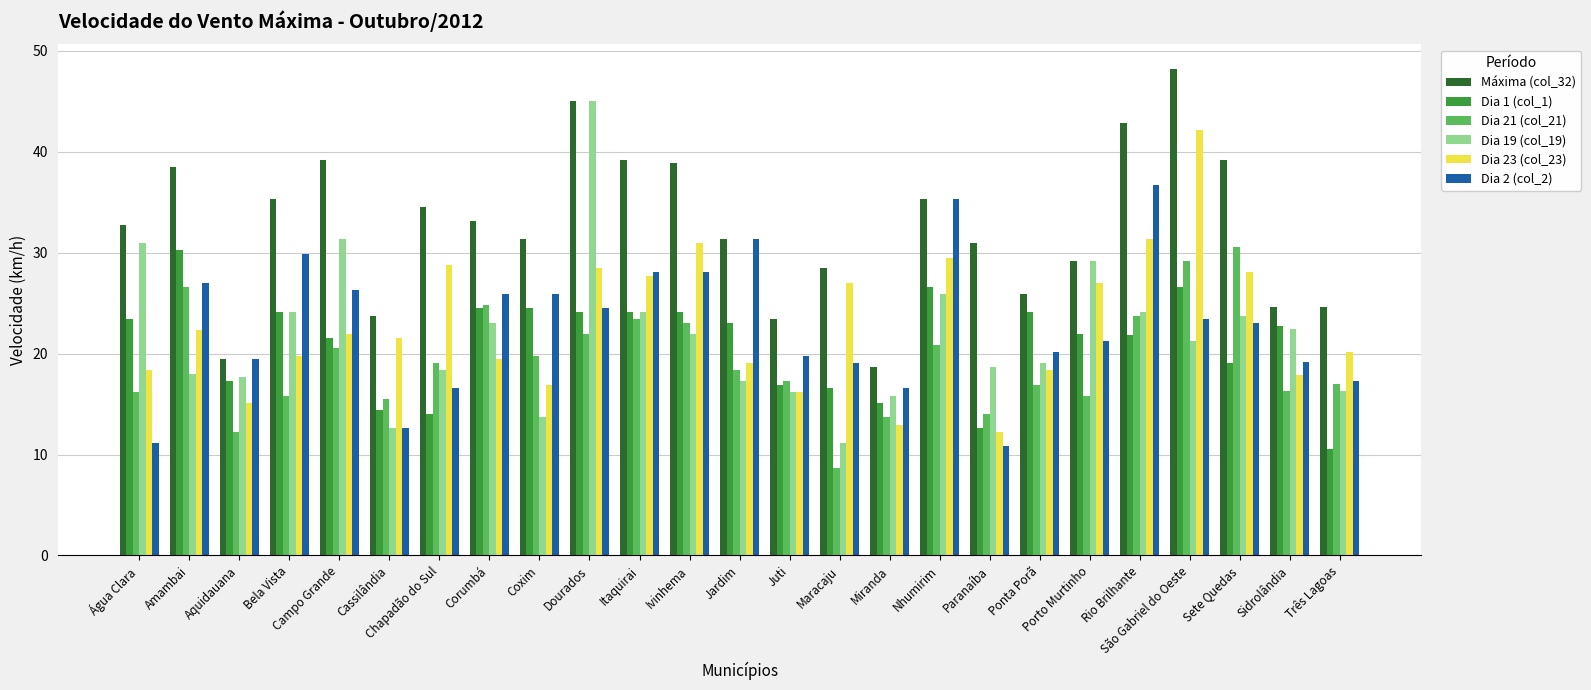

What is the label of the 23rd bar from the left?

Sete Quedas